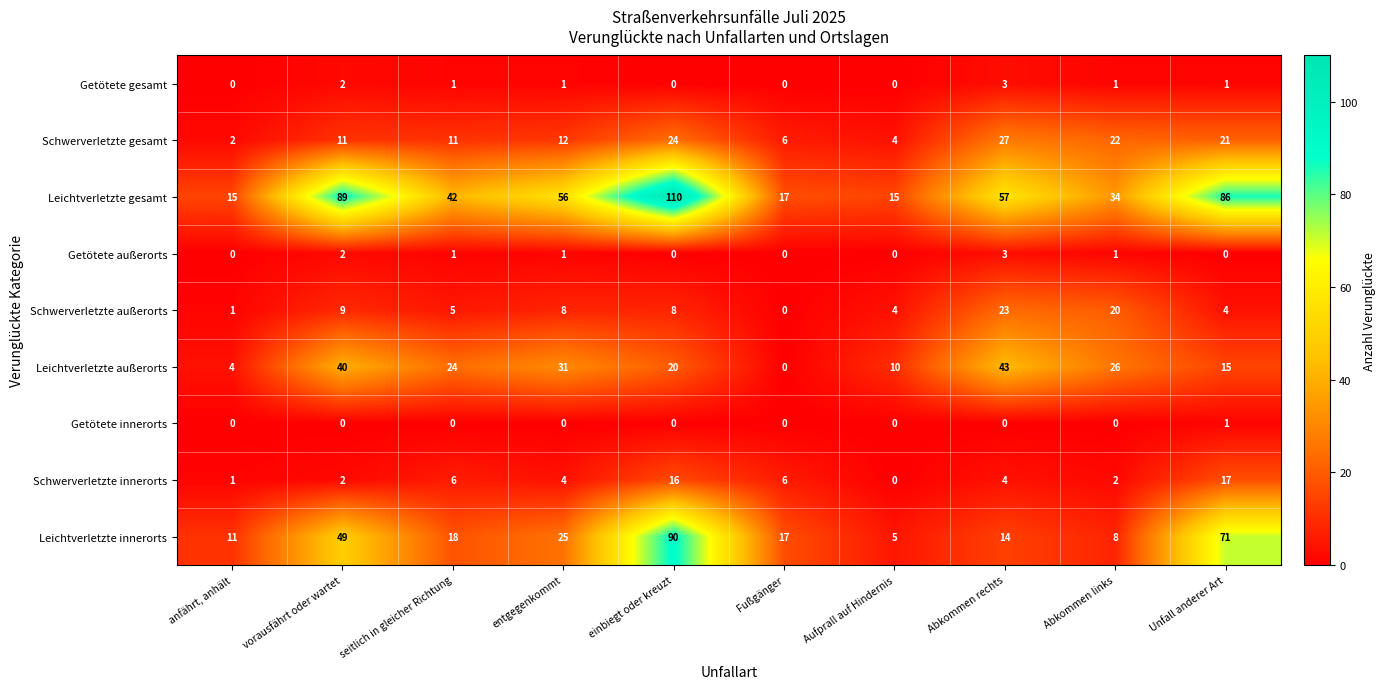

At which label does Schwerverletzte innerorts reach its minimum?

Aufprall auf Hindernis